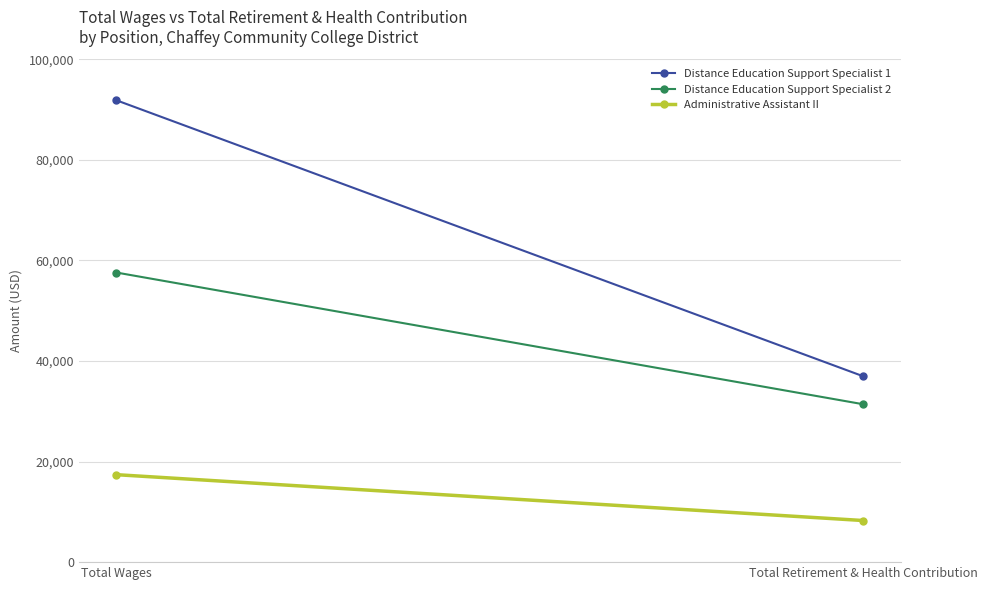

At which category is the sum across all series the highest?

Total Wages